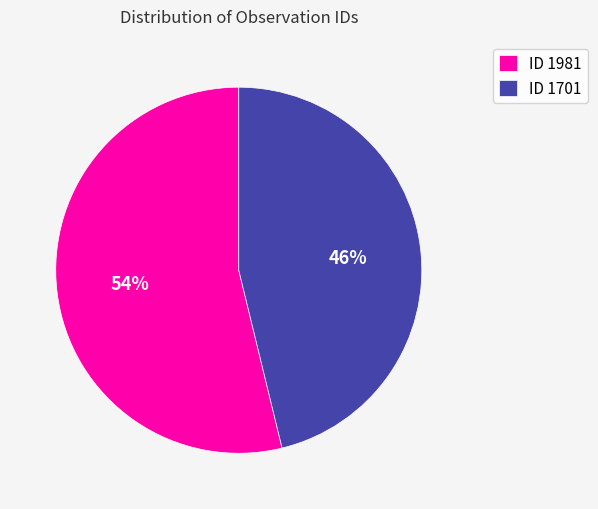

How many segments does this pie chart have?

2